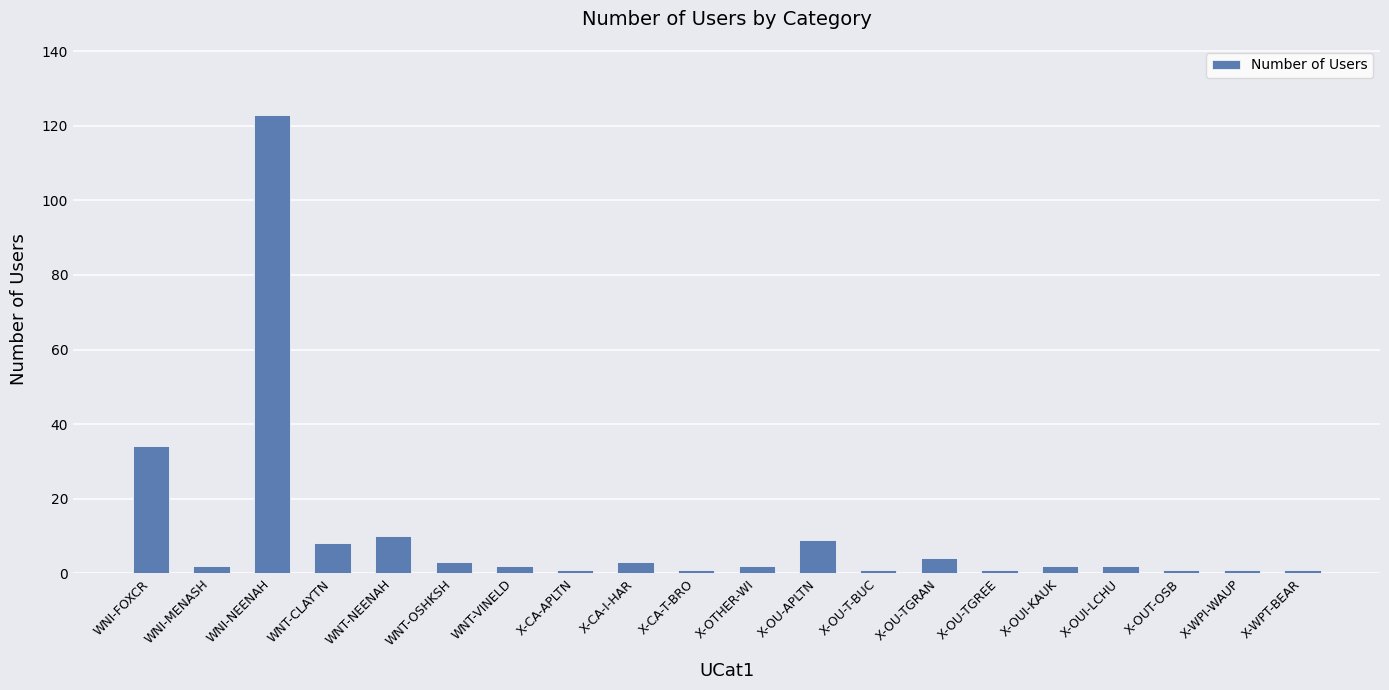

How many series are shown in this chart?

1